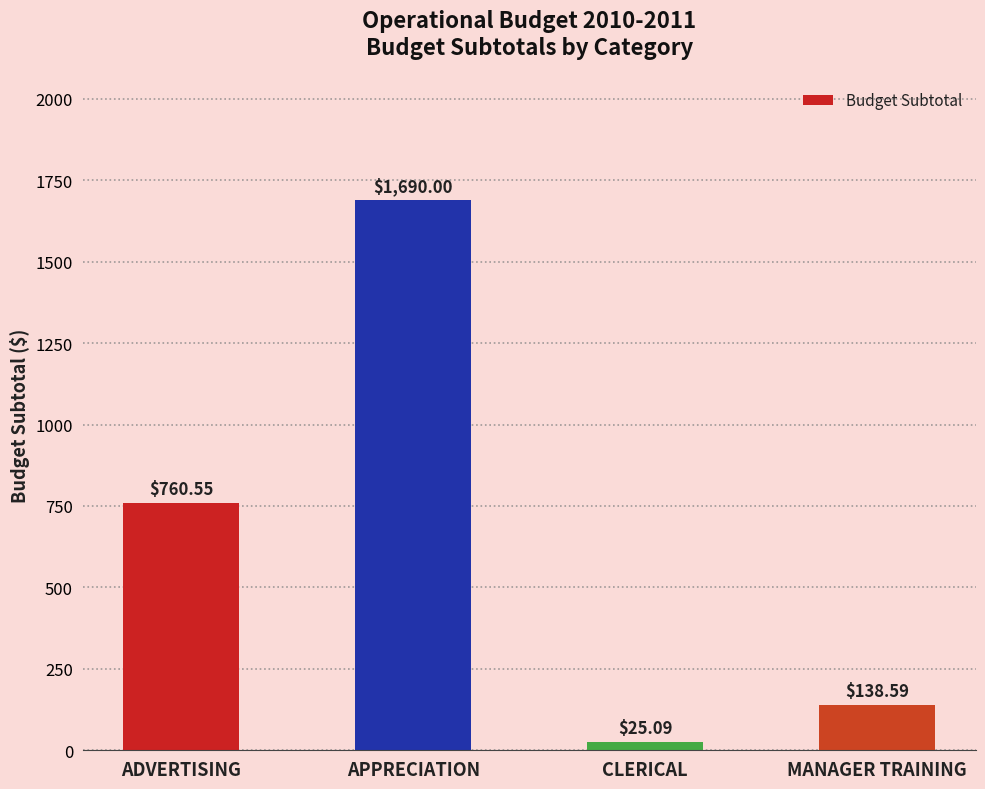

Between MANAGER TRAINING and ADVERTISING, which is larger?

ADVERTISING